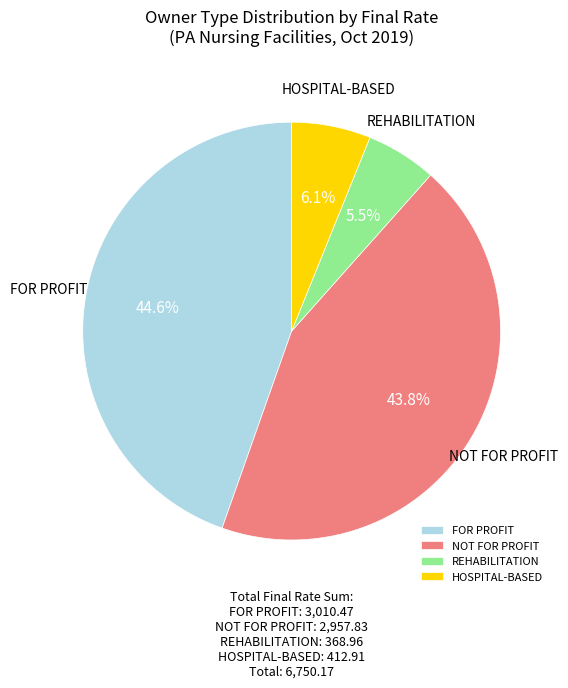

How many slices are in this pie chart?

4